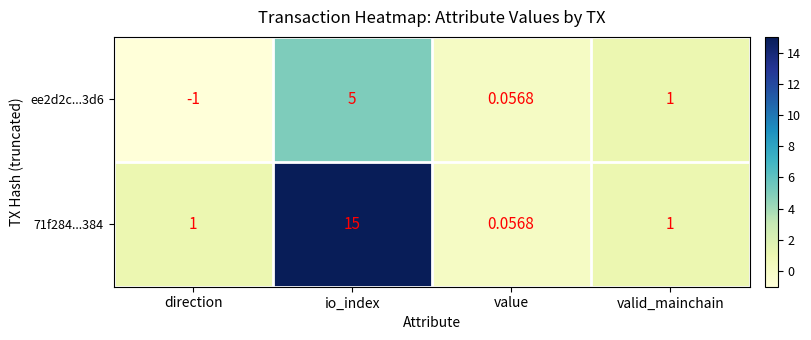

Which series has the largest total across all categories?

71f284...384